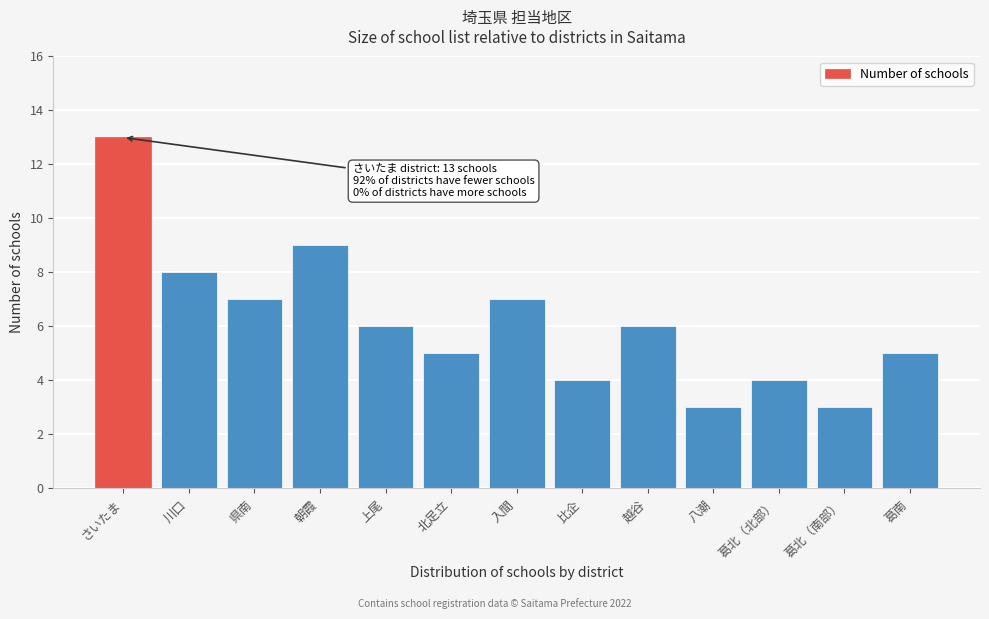

Reading left to right, extract all data points from this chart.

さいたま=13	川口=8	県南=7	朝霞=9	上尾=6	北足立=5	入間=7	比企=4	越谷=6	八潮=3	葛北（北部）=4	葛北（南部）=3	葛南=5